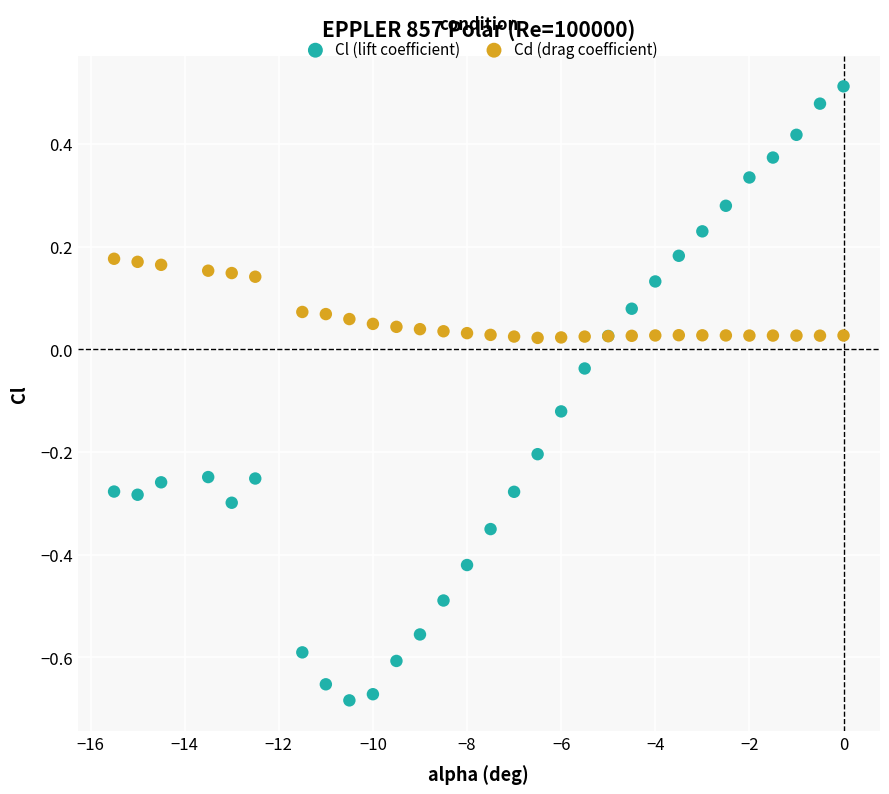

Which series contains the lowest Y value?

Cl (lift coefficient)